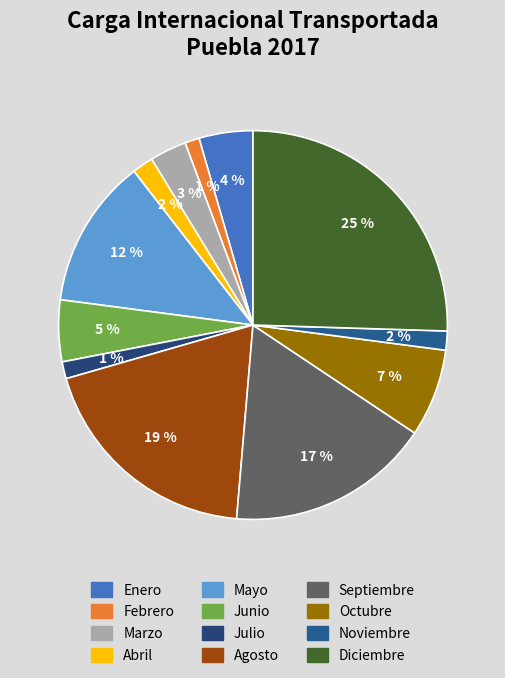

What is the smallest slice in the pie chart?

Febrero